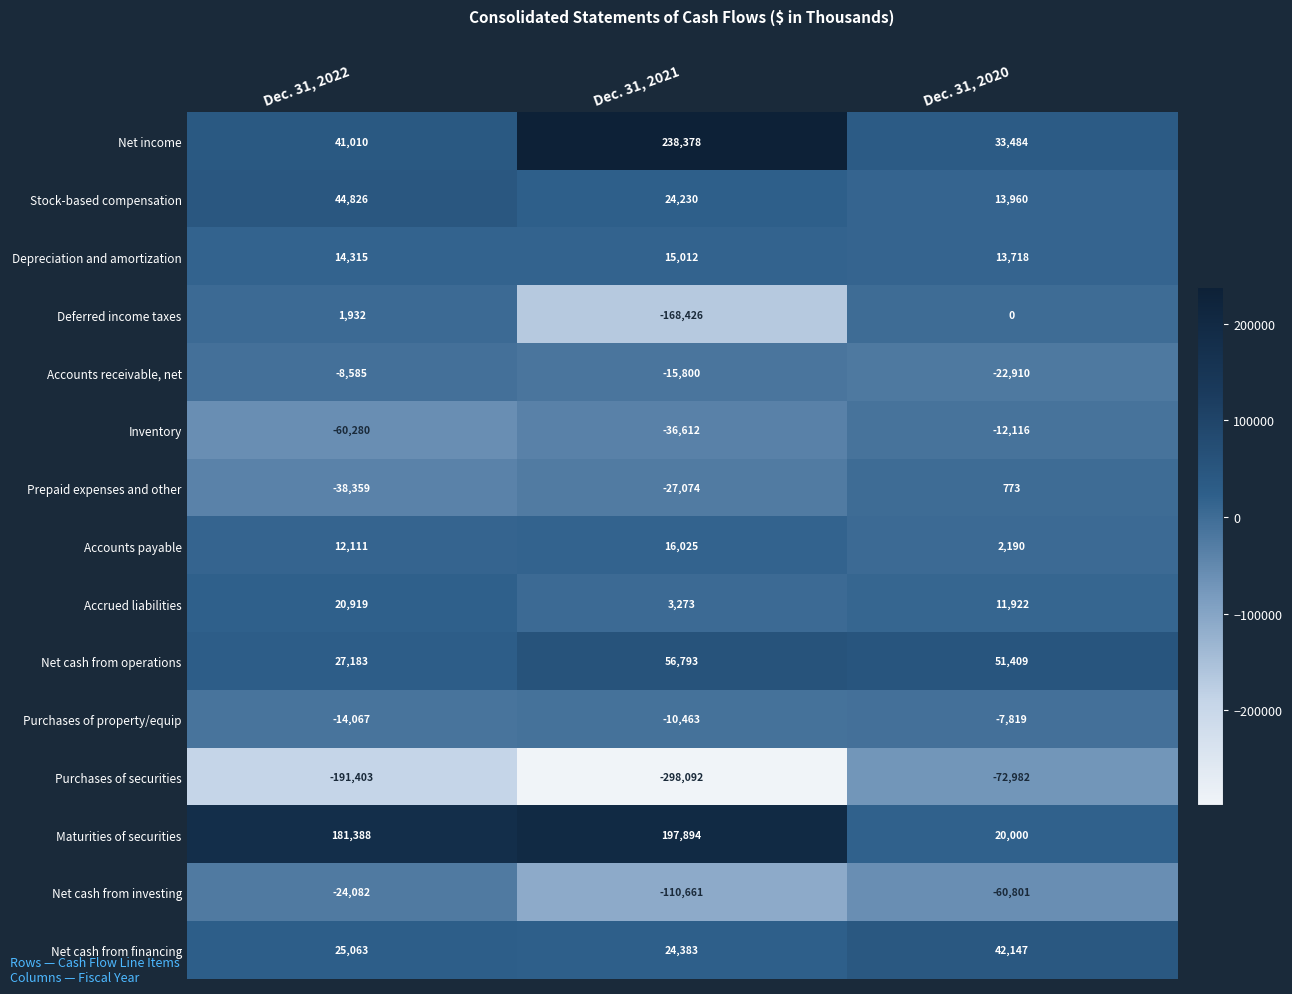

The Net cash from financing series shows 12625 at Dec. 31, 2020. True or false?

False